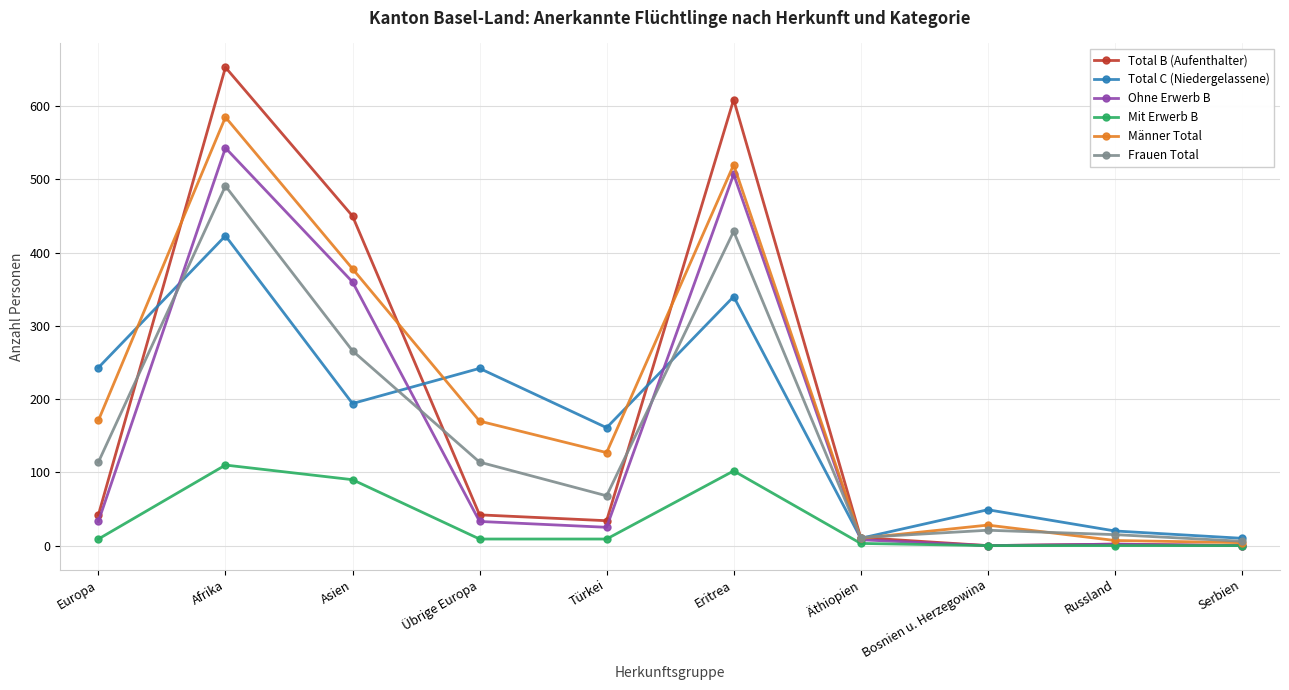

True or false: Total B (Aufenthalter) has a value of 388 at Bosnien u. Herzegowina.

False